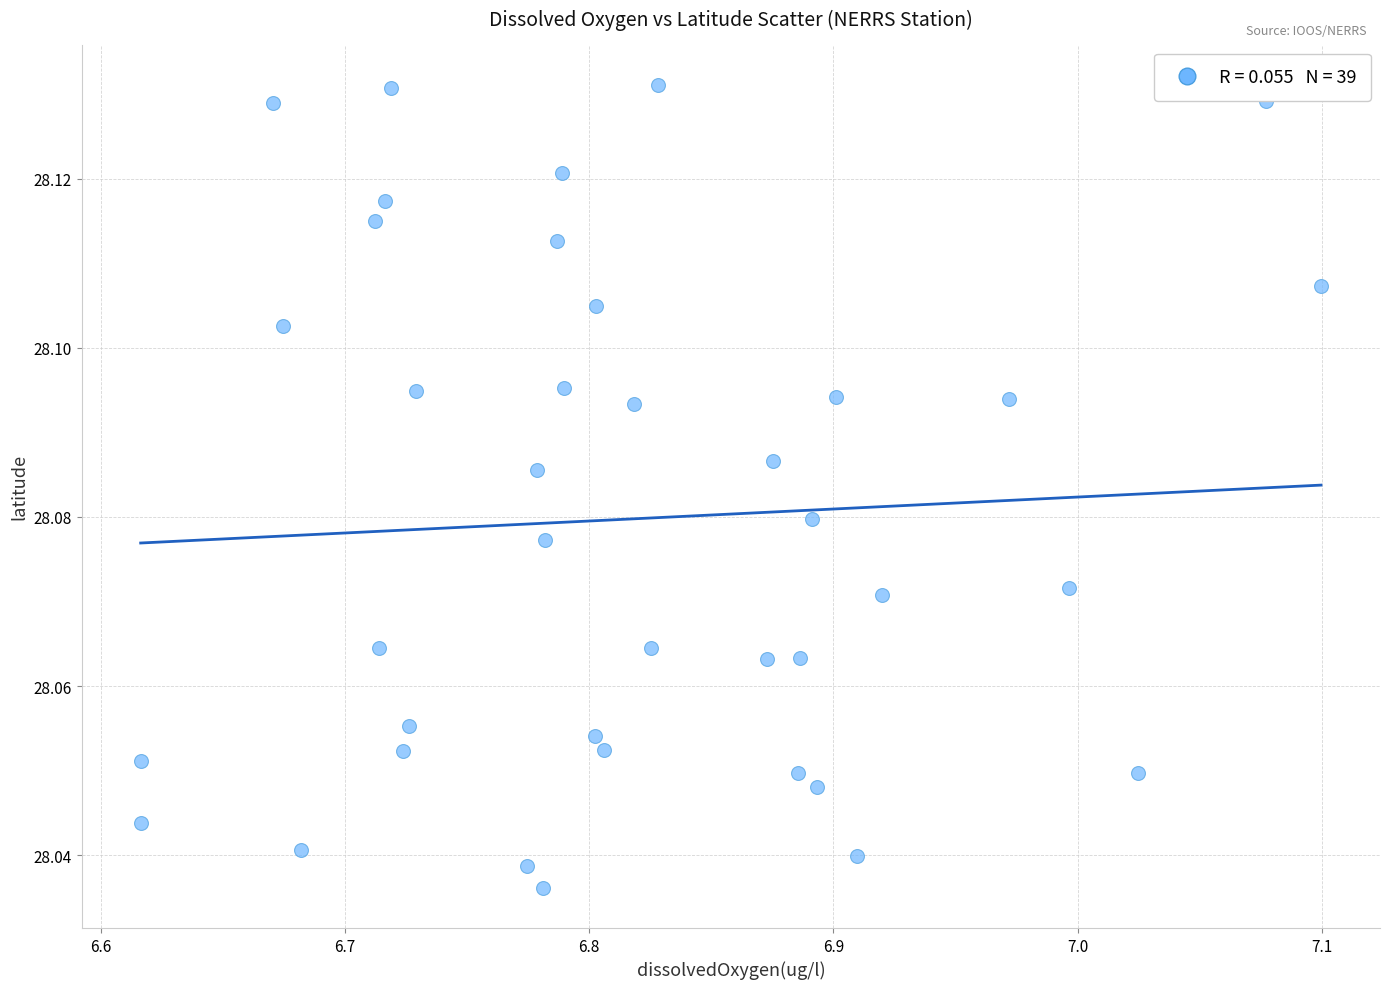

What is the range of X values (max minus min)?

0.5